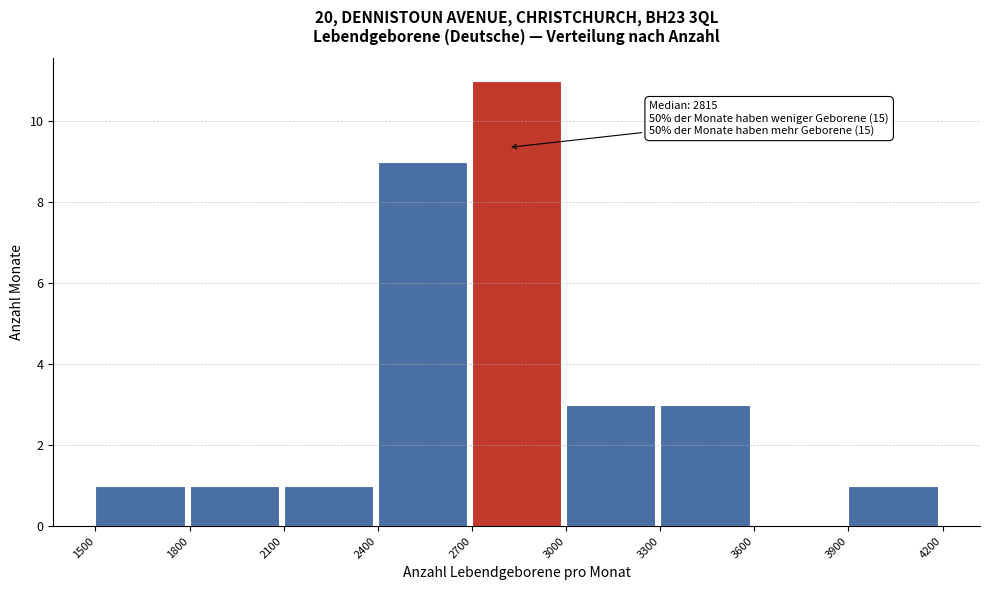

Which range on the x-axis has the tallest bar?

2700 to 3000